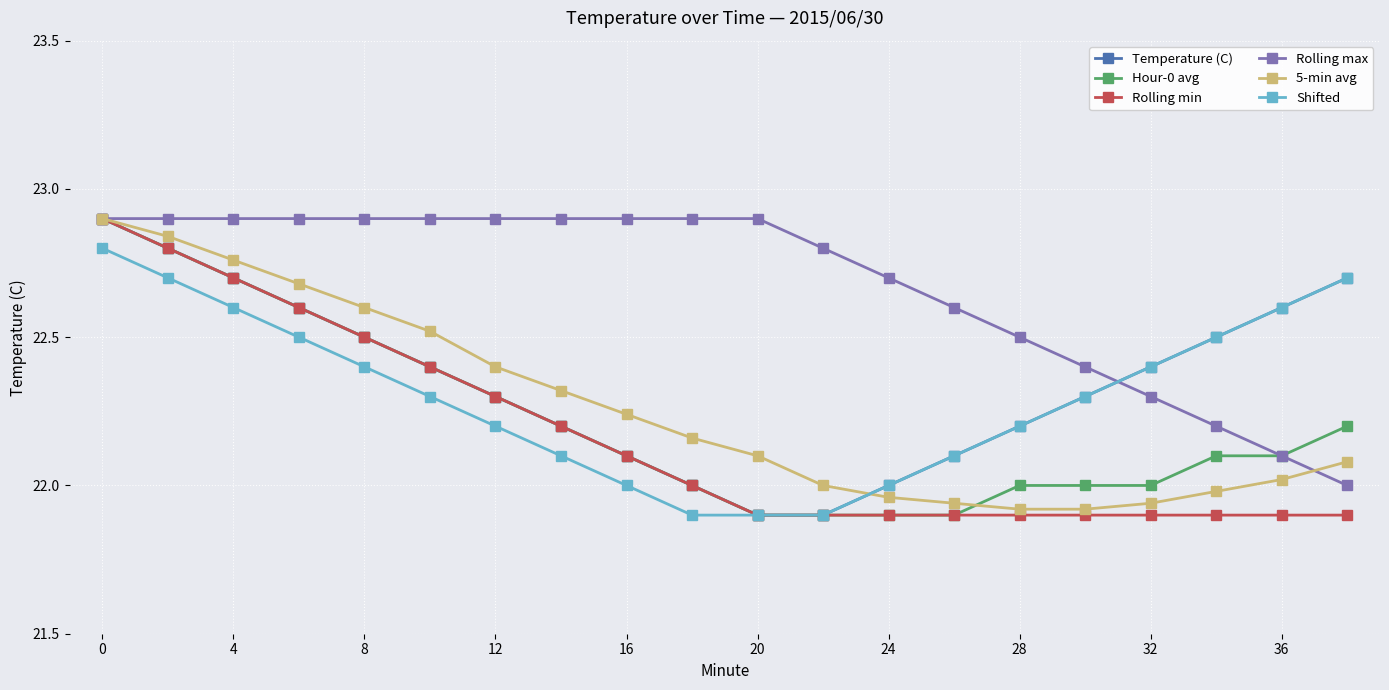

How many series are shown in this chart?

6